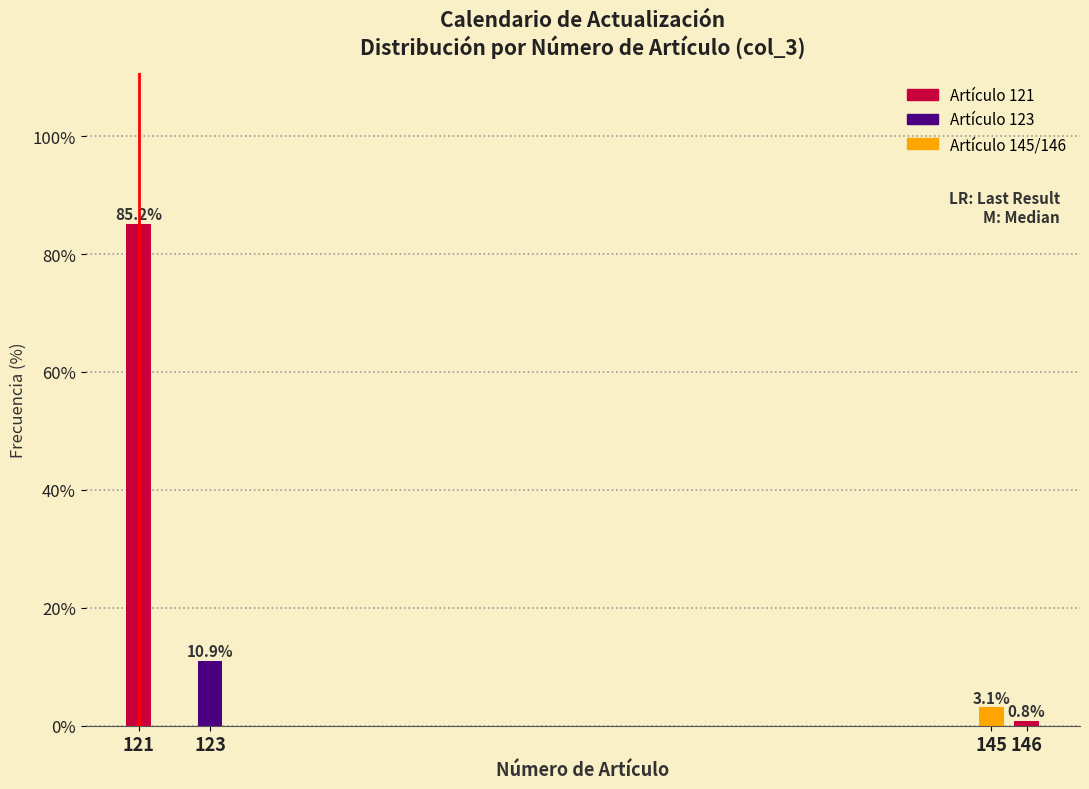

Reading left to right, list all the values displayed in this chart.

121=85.2	123=10.9	145=3.1	146=0.8